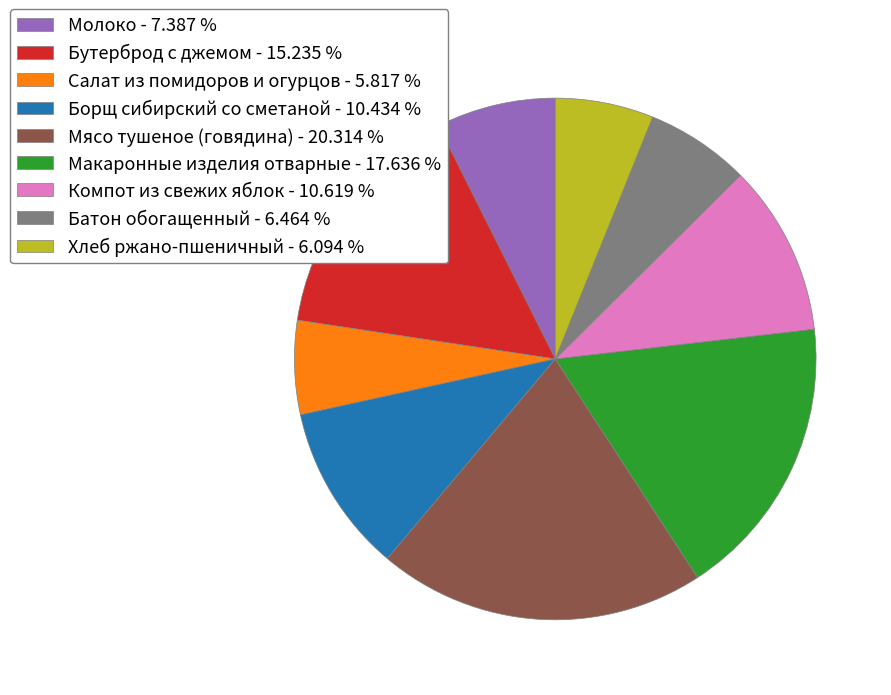

Is the sum of Мясо тушеное (говядина) - 20.314 % and Борщ сибирский со сметаной - 10.434 % greater than half?

No